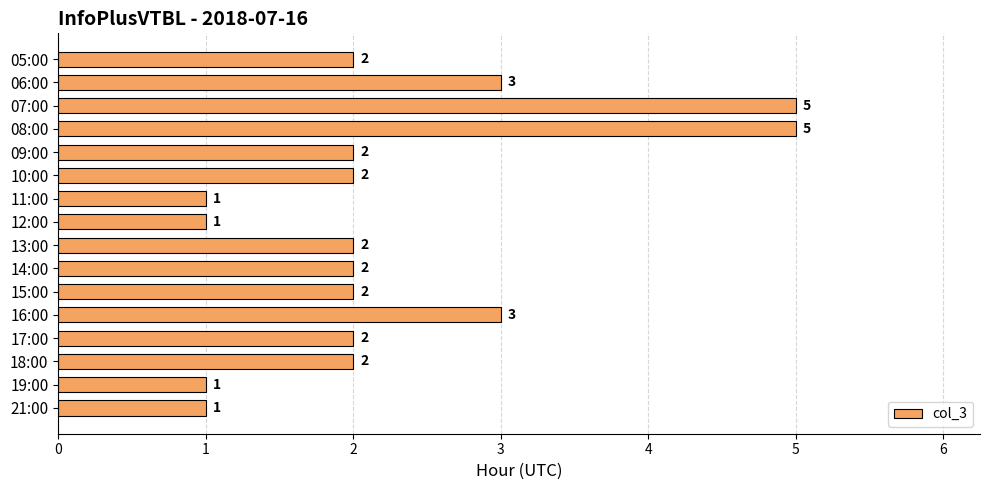

How many series are shown in this chart?

1